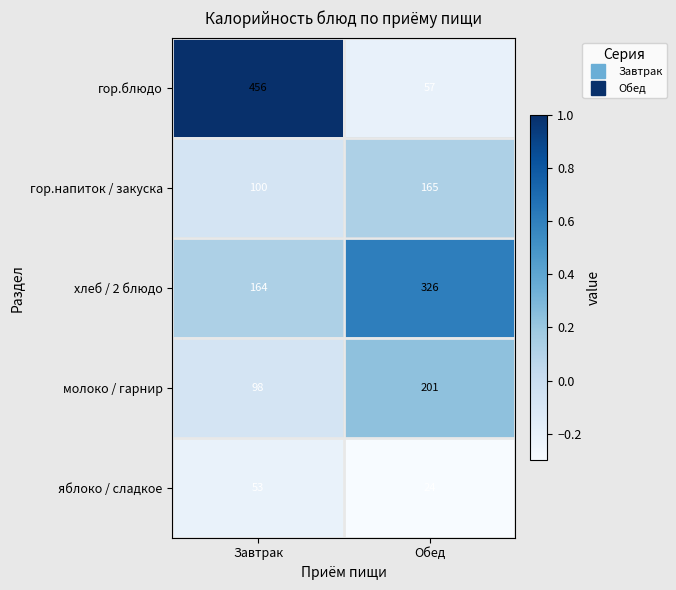

What is the spread (max minus min) of values at Завтрак?

403